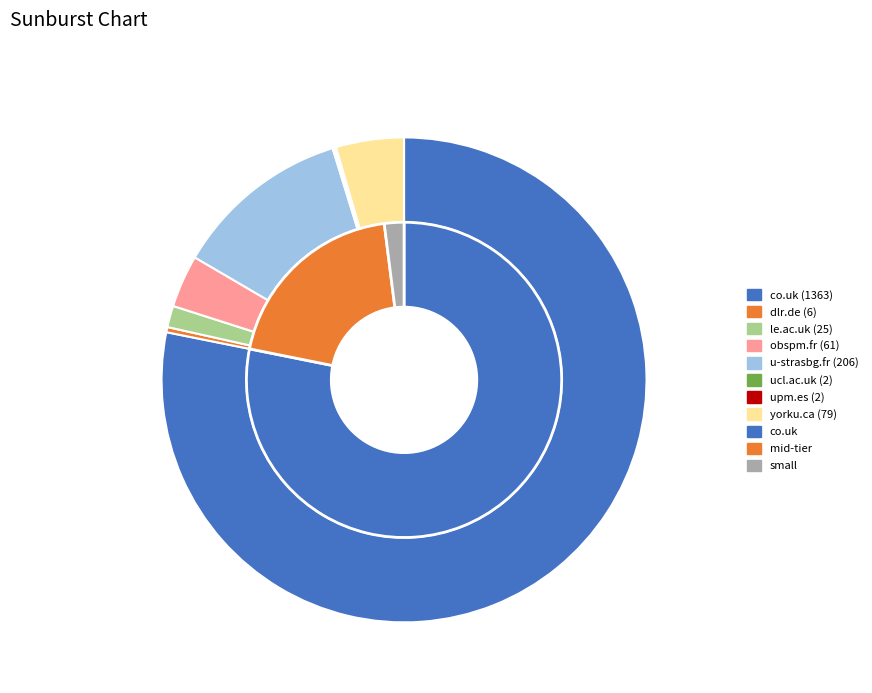

To the nearest percent, what is the difference between the largest and smallest slice percentages?

78%